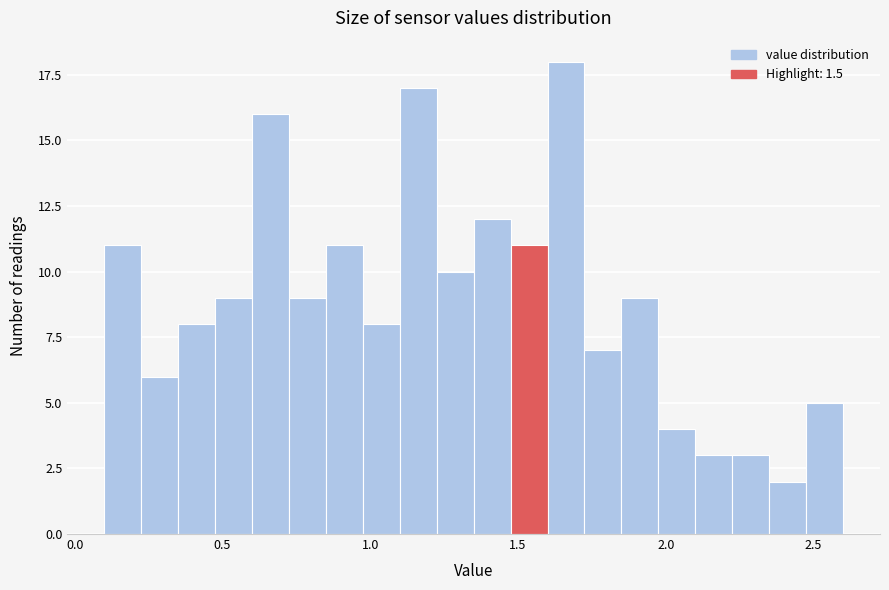

Around what value on the x-axis is the tallest bar? Give the approximate position of its centre, as read against the axis.

1.65